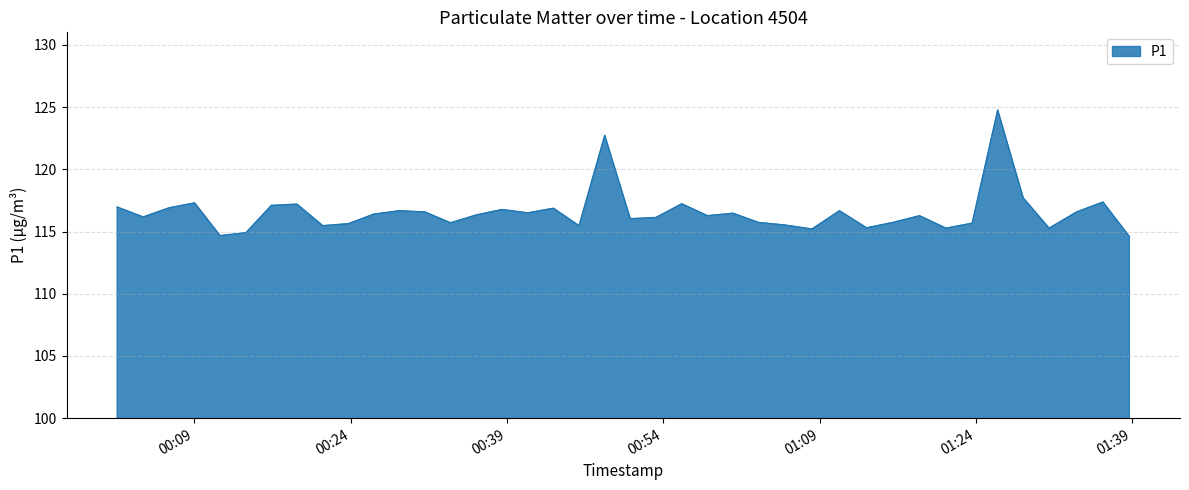

What is the difference between the maximum and minimum values?

10.2